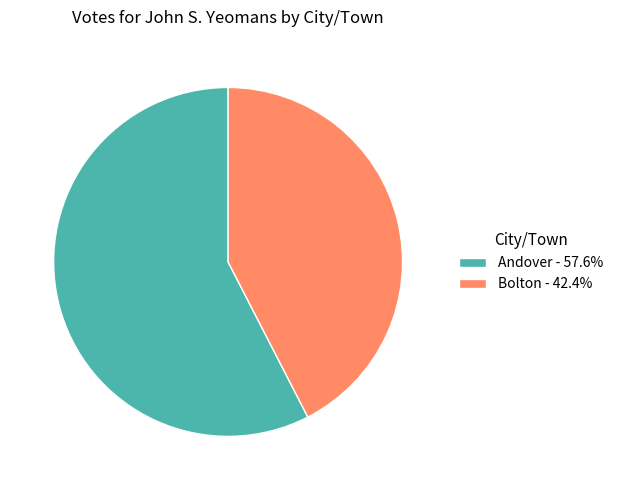

Is the sum of Bolton - 42.4% and Andover - 57.6% greater than half?

Yes